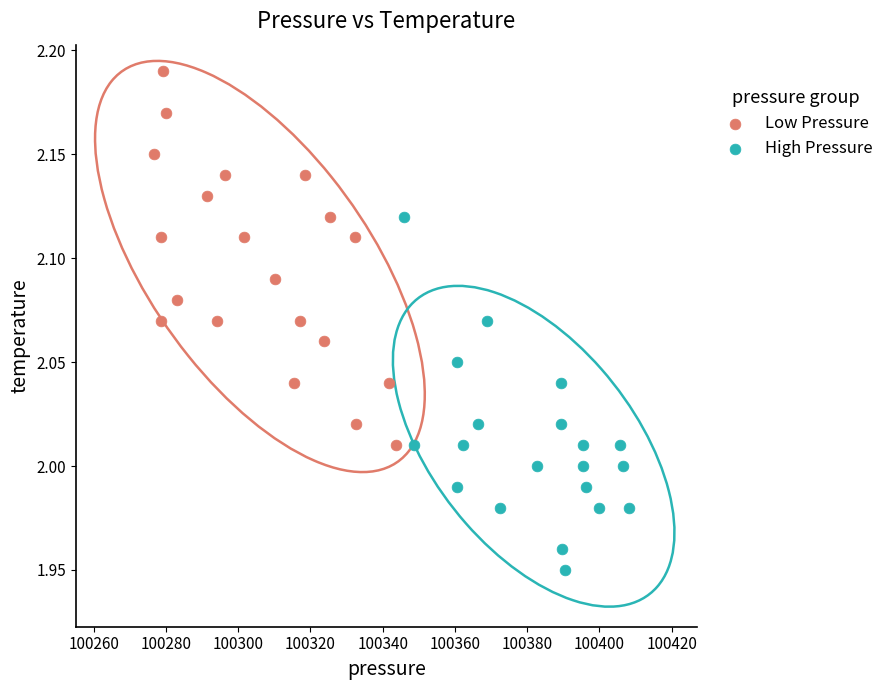

Which series has the largest Y range (max minus min)?

Low Pressure